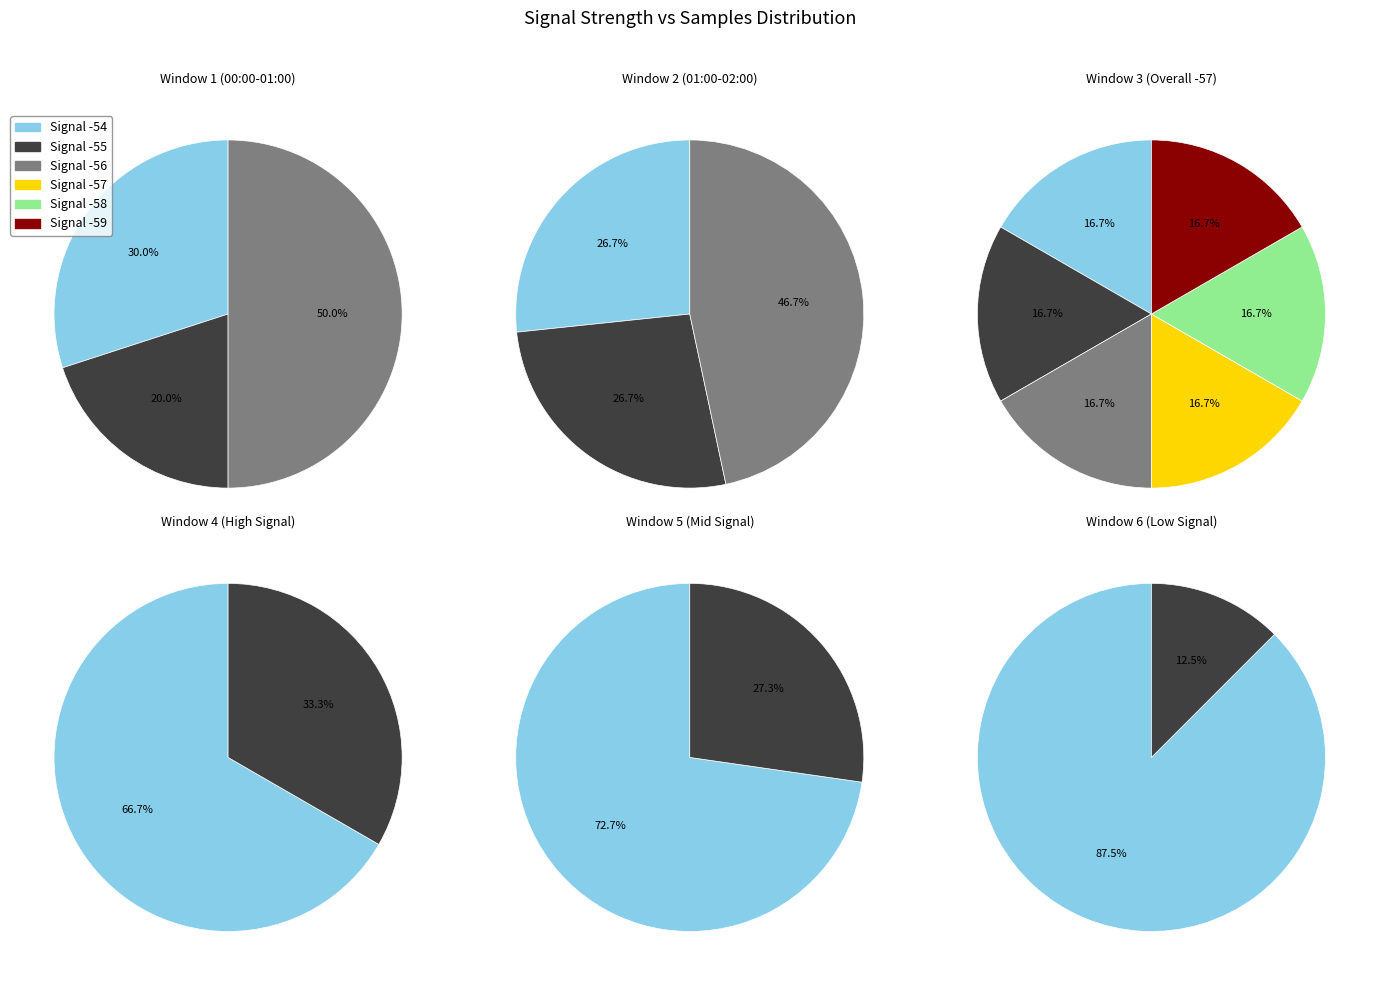

Combined, what portion of the pie is -58 and -58?

16.7%